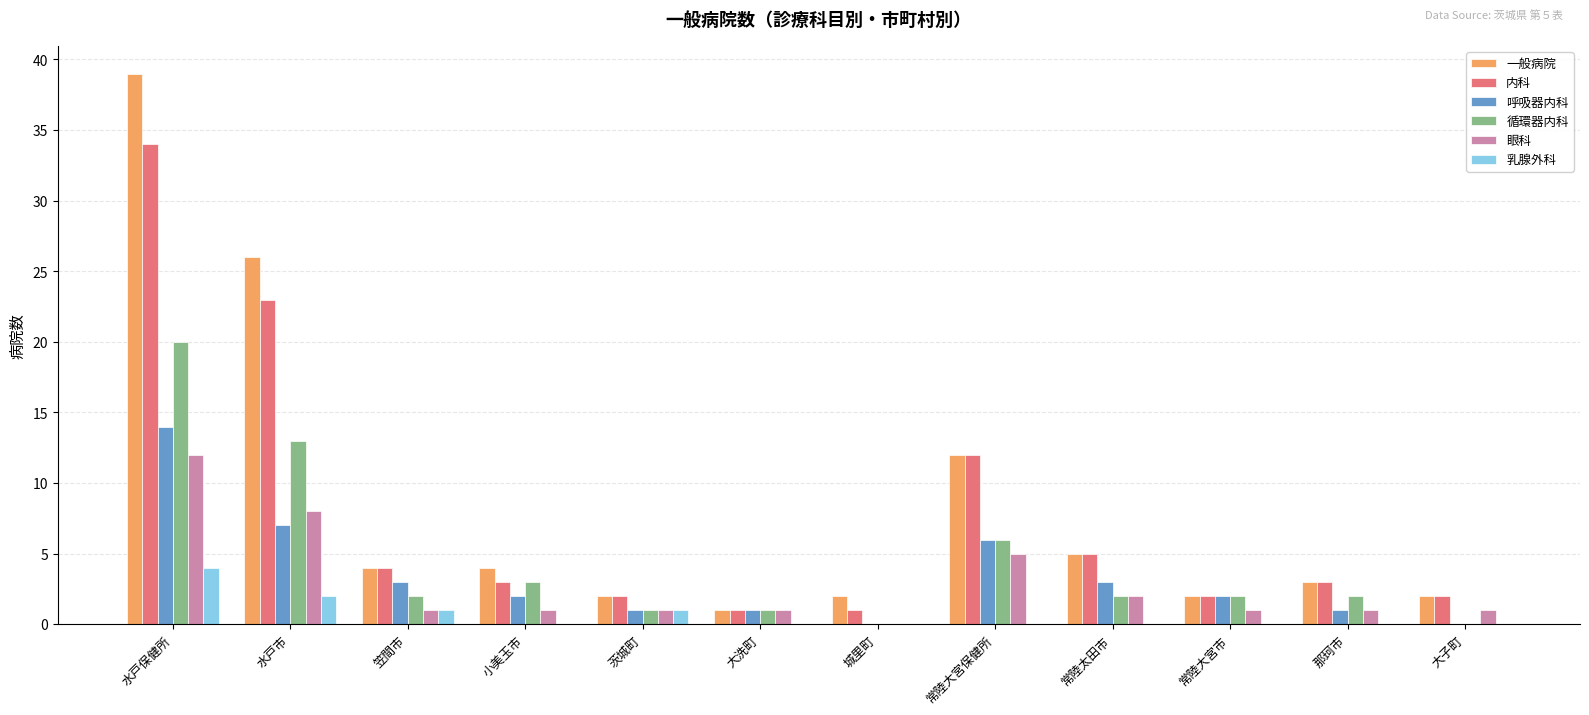

True or false: 一般病院 has a value of 2 at 茨城町.

True